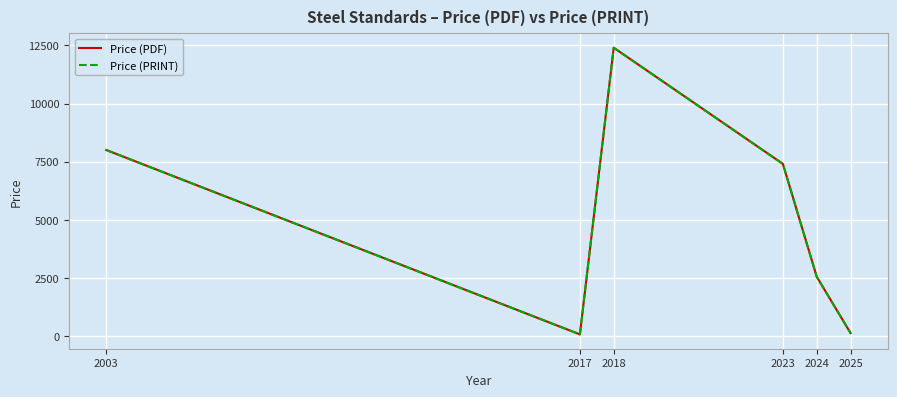

Does the chart display data point markers on the line(s)?

No